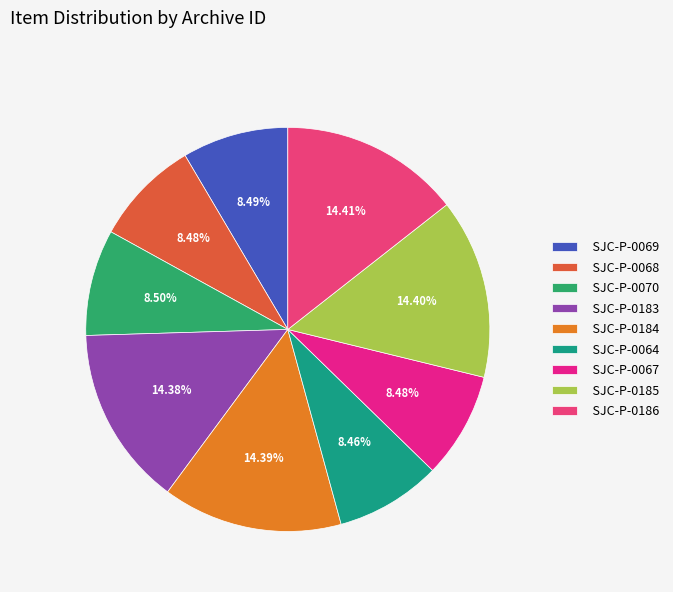

How many segments does this pie chart have?

9